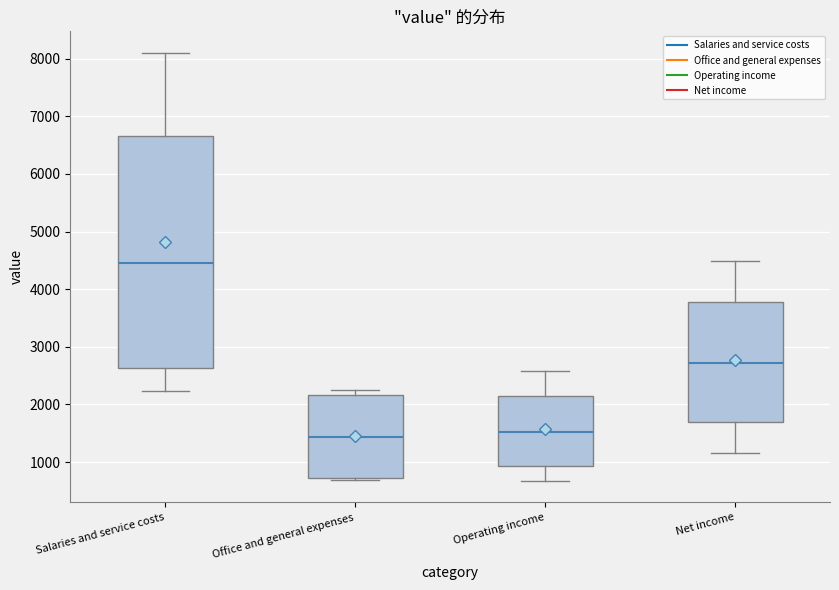

Which box is the tallest, from its lower edge to its upper edge?

Salaries and service costs